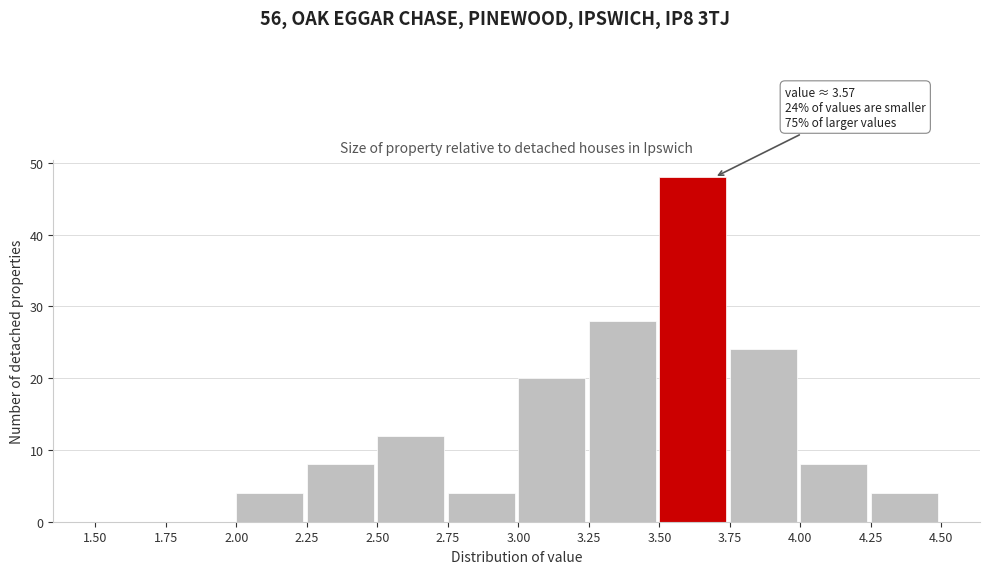

Over which range of the x-axis is the bar tallest?

3.50 to 3.75